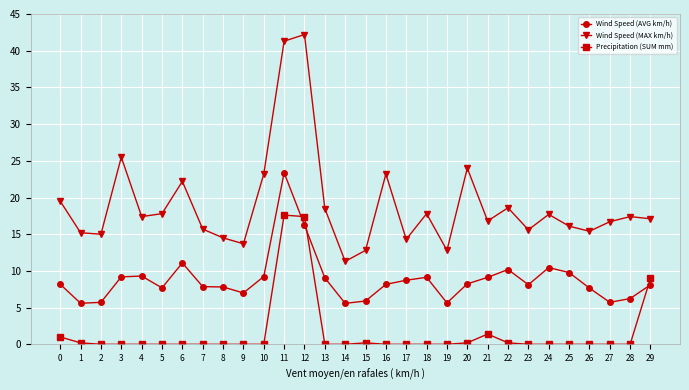

What is the average value of the Wind Speed (AVG km/h) series?

8.8